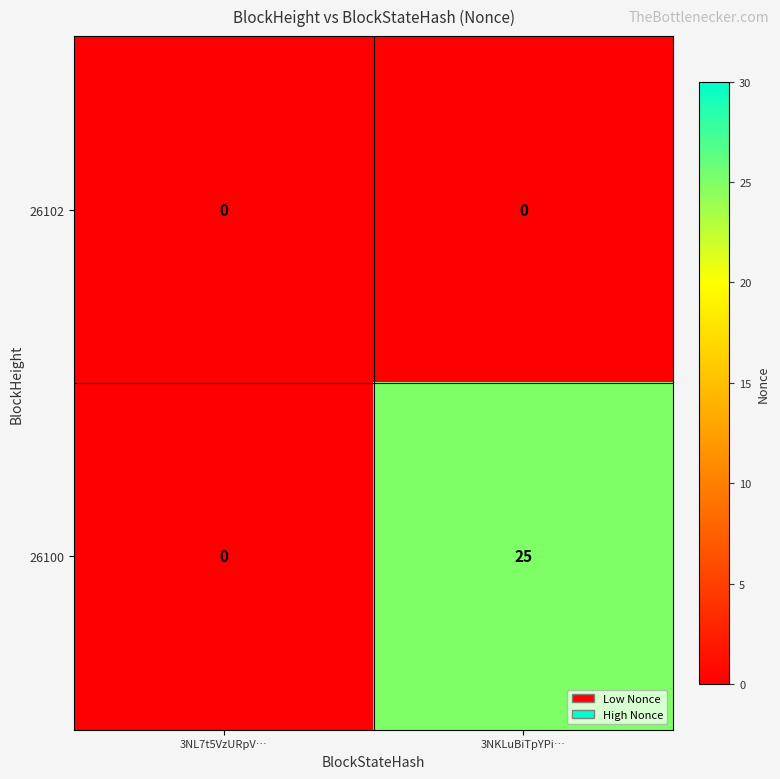

List the series in order of their peak value, lowest first.

26102, 26100